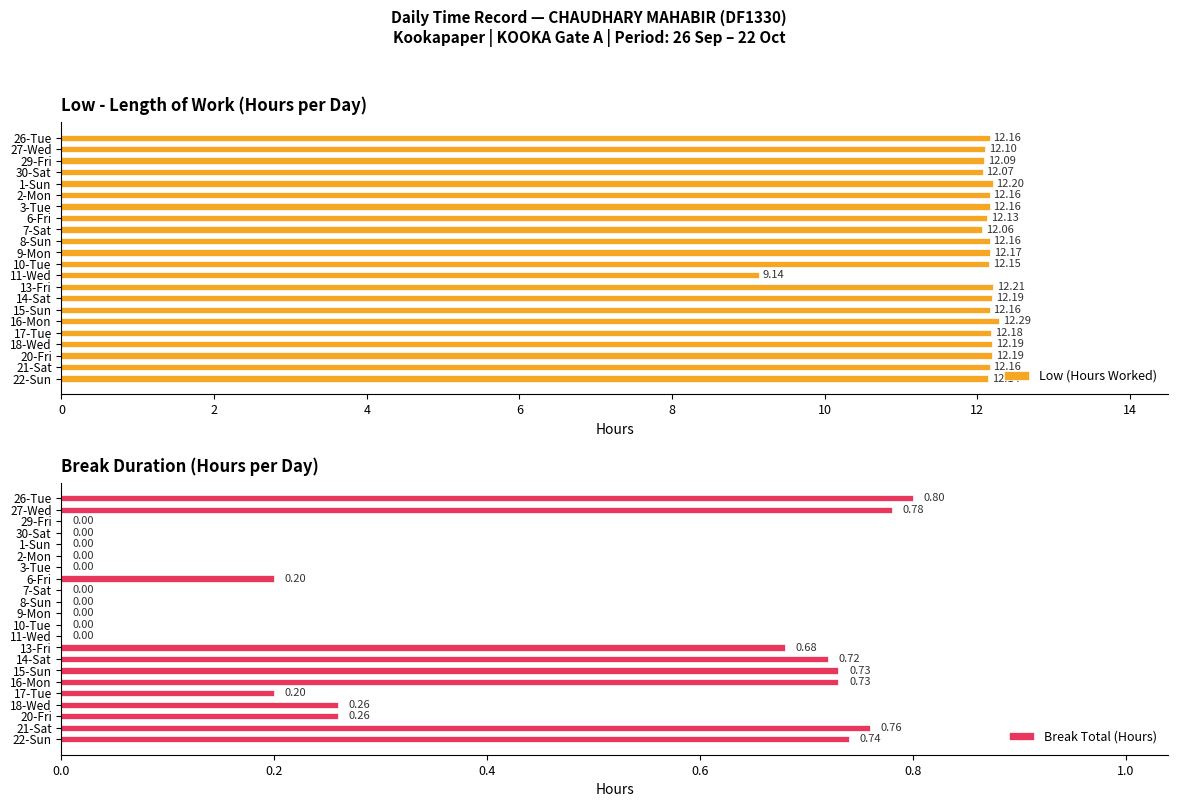

The value of Low (Hours Worked) at 6-Fri is 12.1. True or false?

True